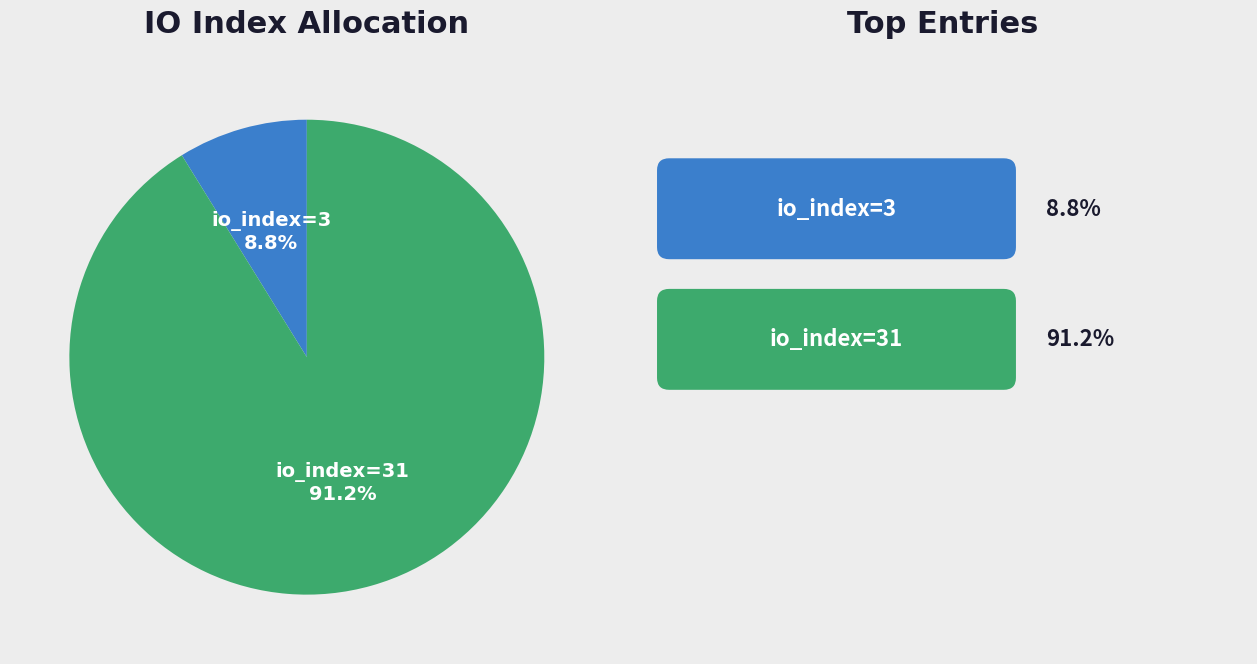

Rank the categories by value from lowest to highest.

io_index=3, io_index=31